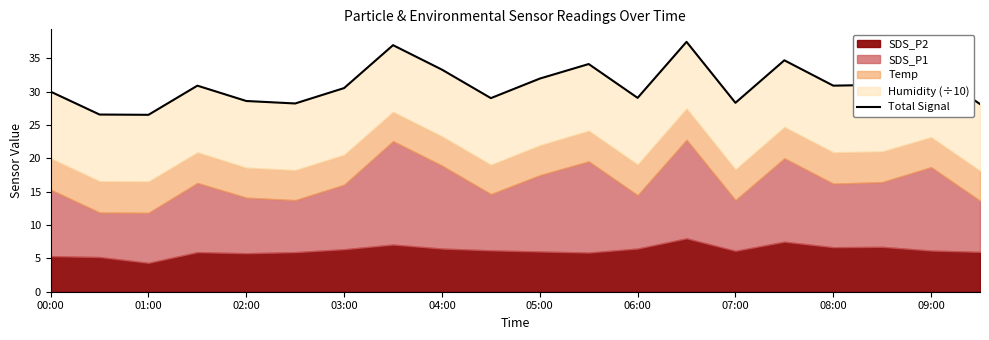

What is the smallest value displayed?

26.5